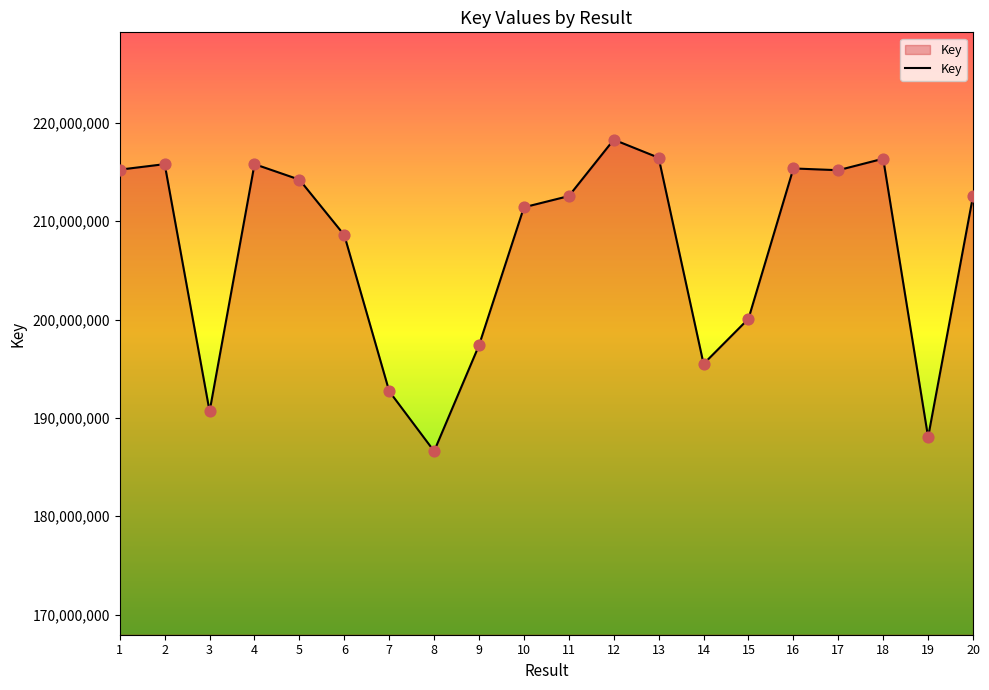

Which has a higher value, 3 or 13?

13